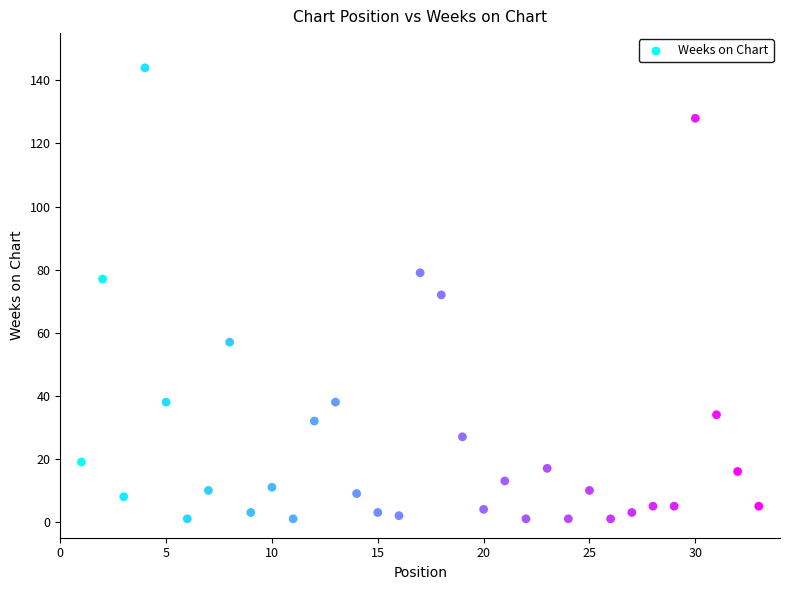

What is the range of X values (max minus min)?

32